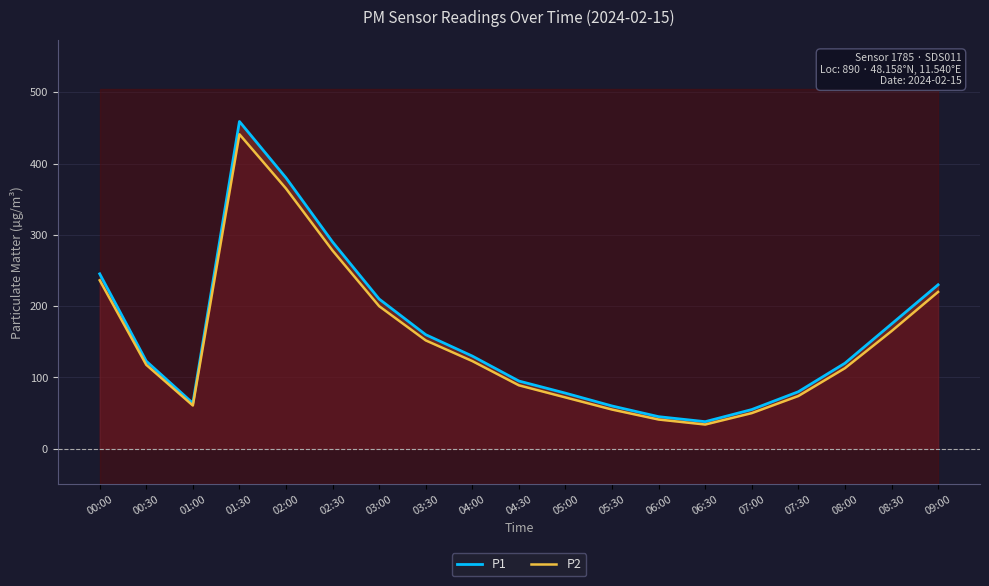

What is the difference between the highest and lowest values at 06:00?

4.0